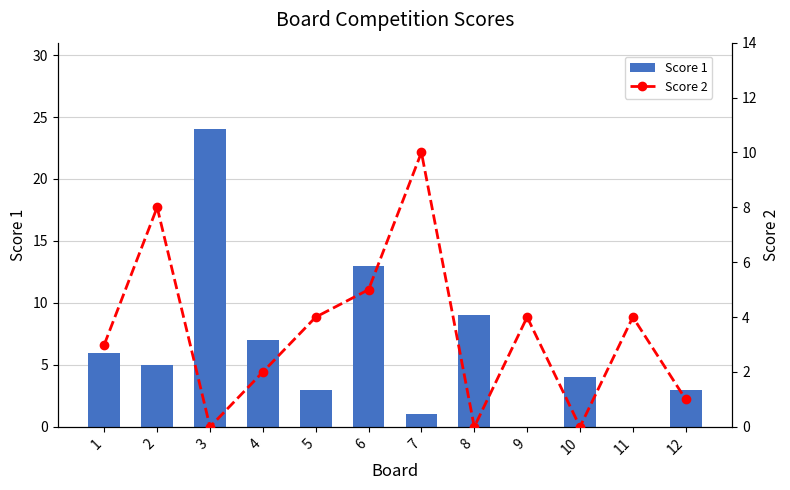

Reading right to left, list all the values displayed in this chart.

Score 1: 12=3	11=0	10=4	9=0	8=9	7=1	6=13	5=3	4=7	3=24	2=5	1=6
Score 2: 12=1	11=4	10=0	9=4	8=0	7=10	6=5	5=4	4=2	3=0	2=8	1=3